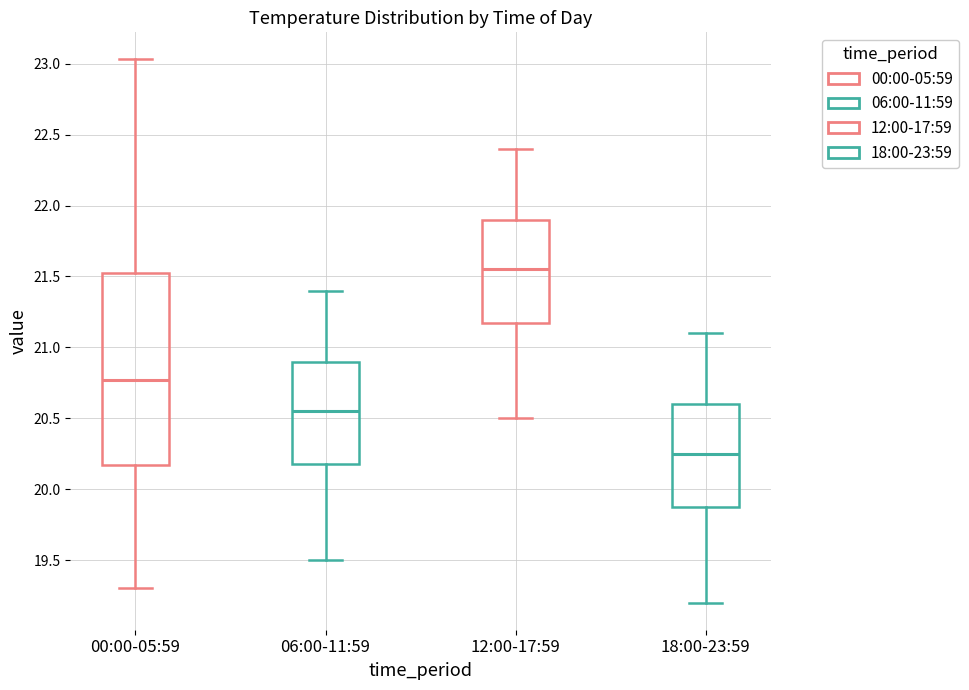

Reading left to right, read every box against the y-axis: the position of its median line, the range the box covers, and the ends of its whiskers. The values are not printed on the chart, so give them approximately, as read against the axis.

00:00-05:59: median 20.75, box 20.15 to 21.55, whiskers 19.30 to 23.05
06:00-11:59: median 20.55, box 20.20 to 20.90, whiskers 19.50 to 21.40
12:00-17:59: median 21.55, box 21.20 to 21.90, whiskers 20.50 to 22.40
18:00-23:59: median 20.25, box 19.90 to 20.60, whiskers 19.20 to 21.10